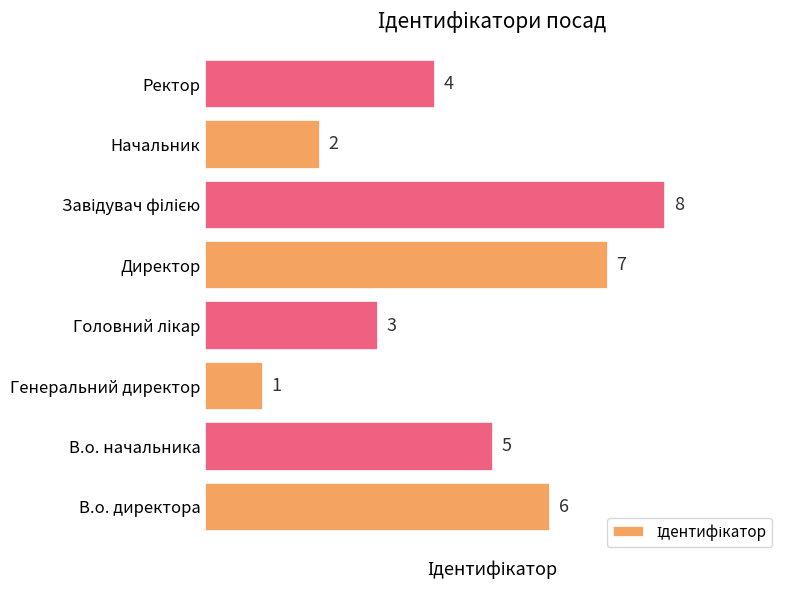

What is the sum of all values?

36